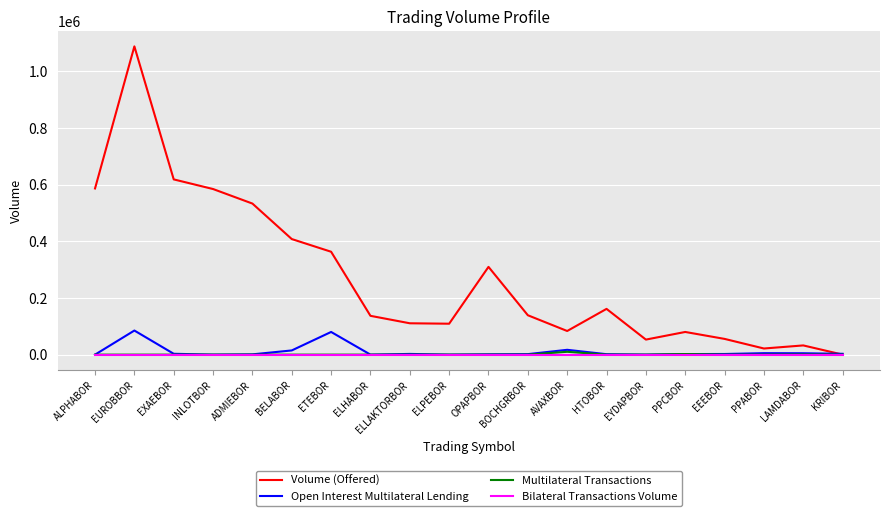

Is it true that Multilateral Transactions equals 500 at LAMDABOR?

True